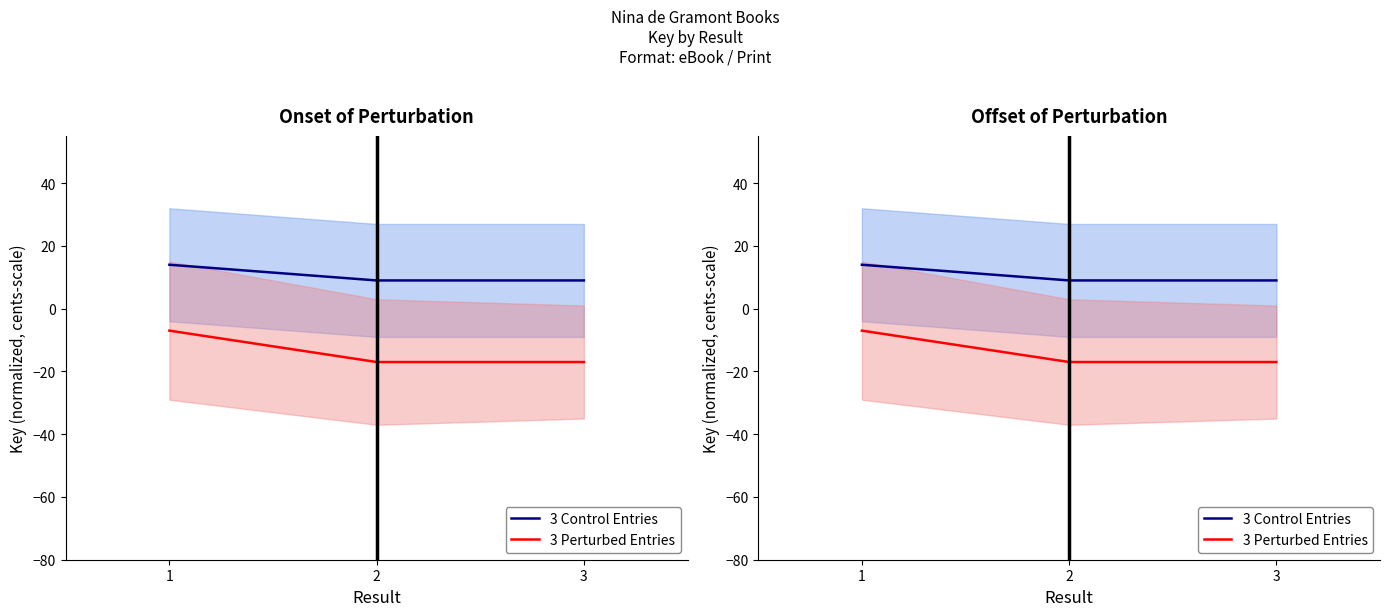

At which category is the sum across all series the highest?

1